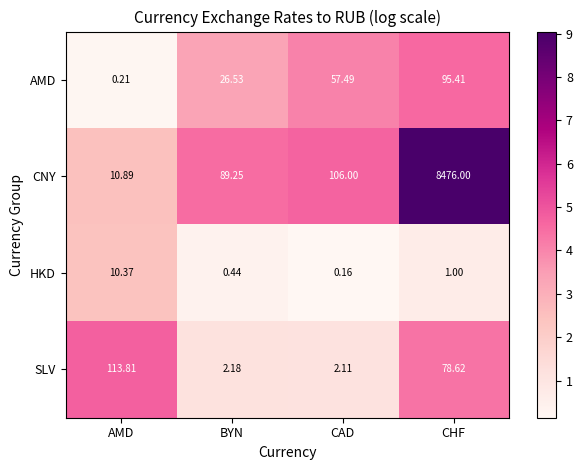

Which series has the largest range (max minus min)?

CNY